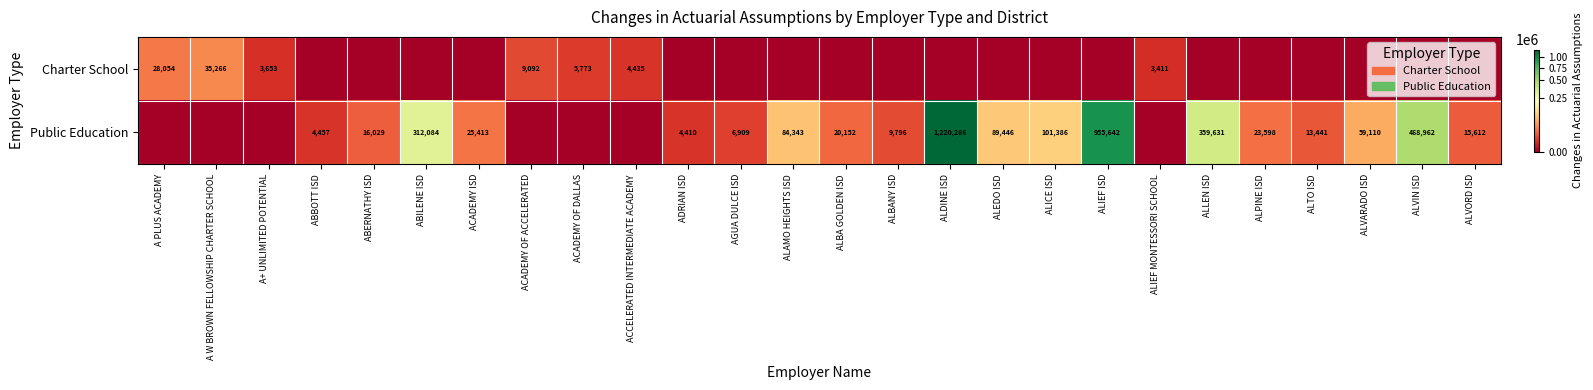

The Public Education series shows 4653 at AGUA DULCE ISD. True or false?

False